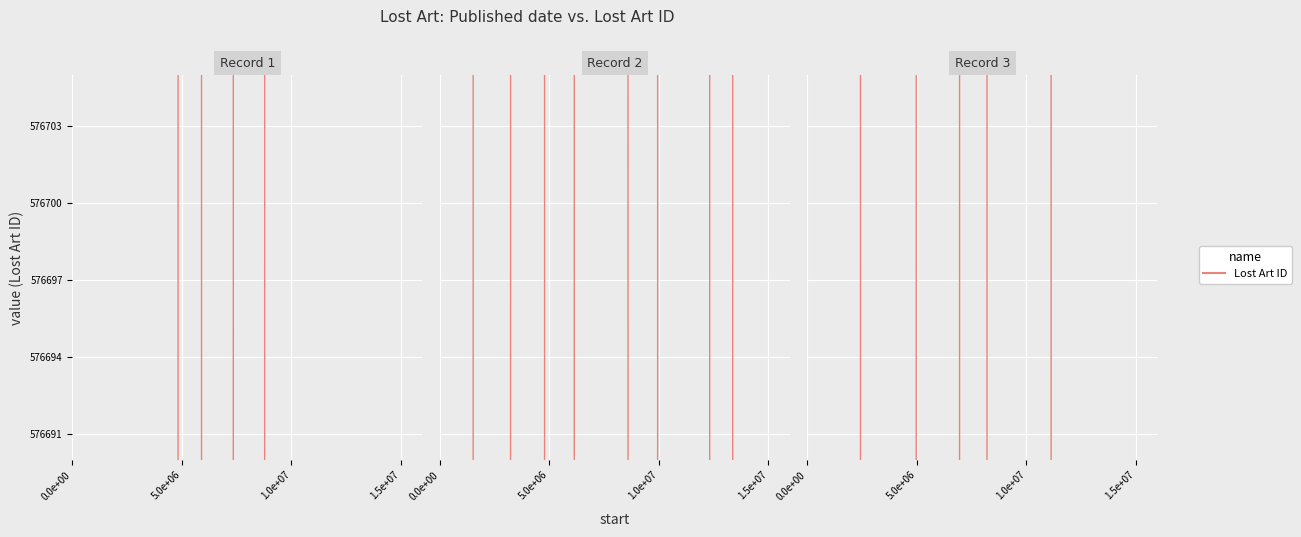

True or false: the data shows 278996.2 at 7.

False